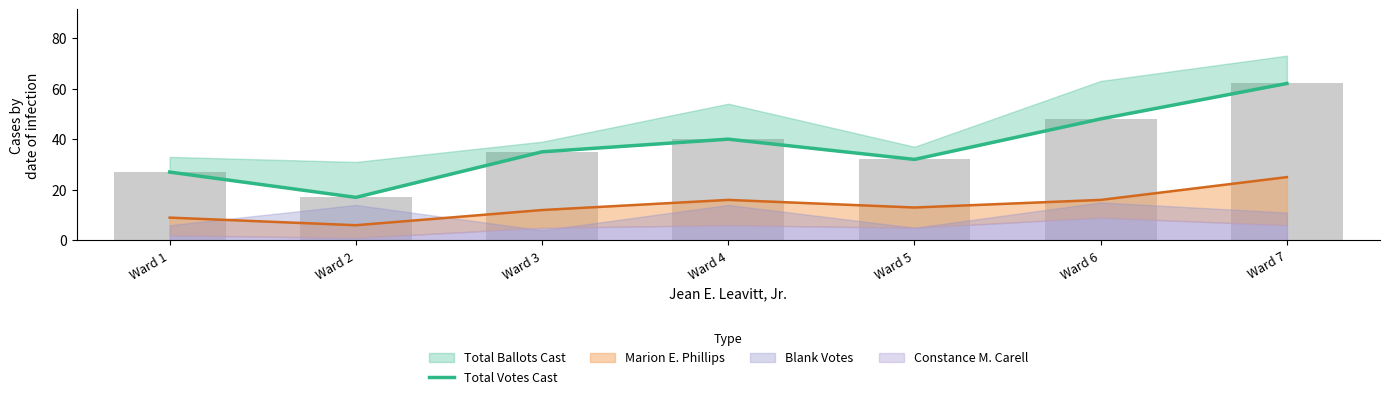

Which label corresponds to the largest value in the chart?

Ward 7